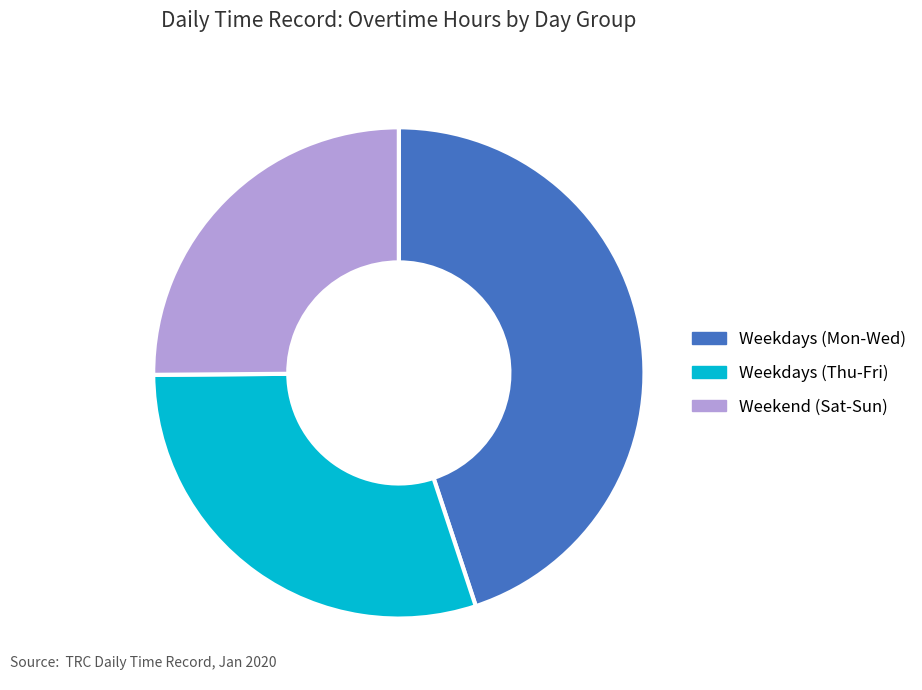

The Weekdays (Mon-Wed) slice represents 57% of the pie. True or false?

False